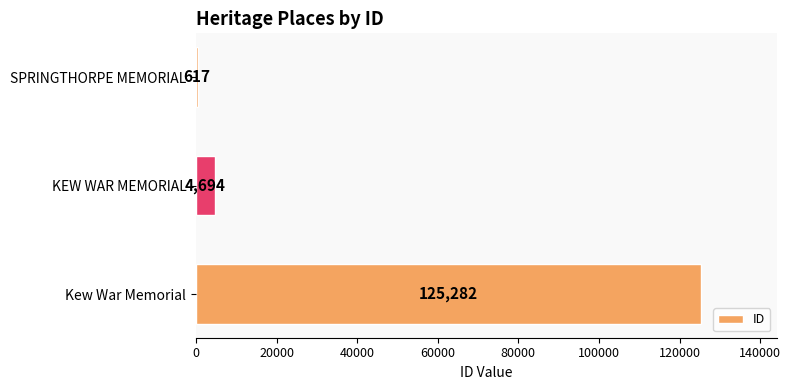

What is the average value?

43531